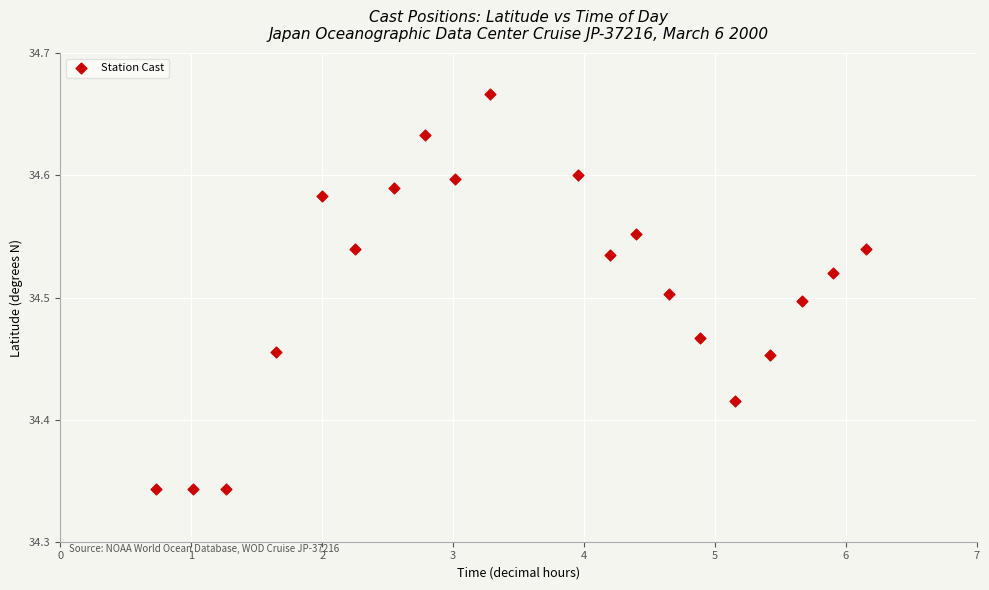

What is the range of X values (max minus min)?

5.4